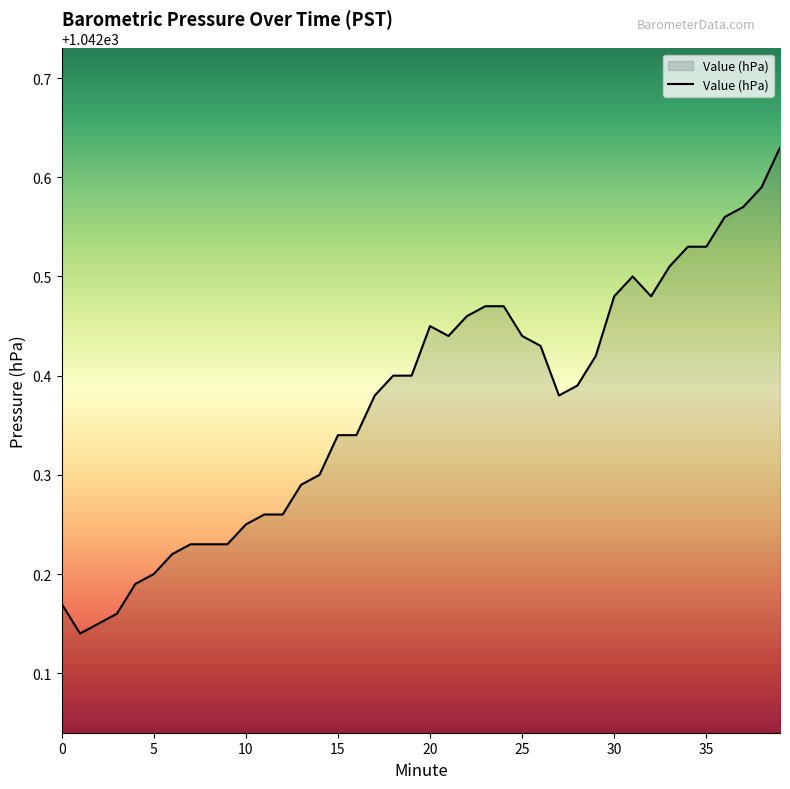

What is the difference between the maximum and minimum values?

0.5